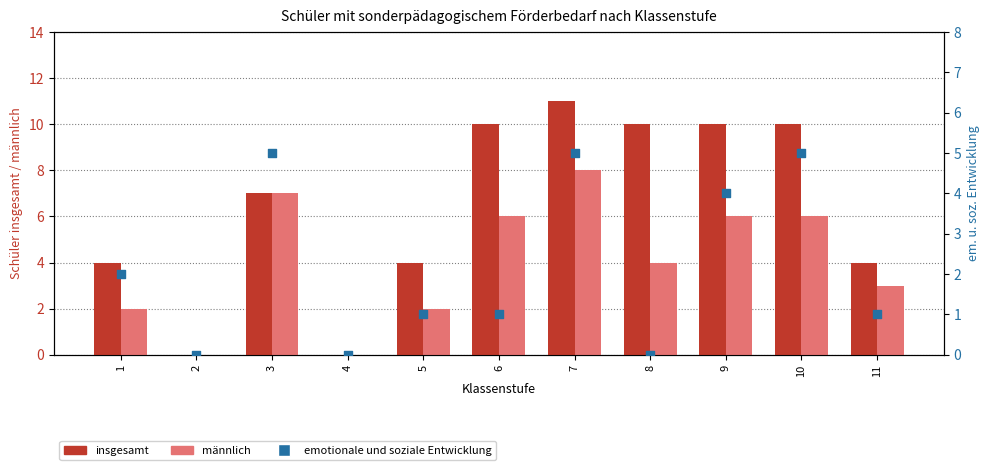

At which category is the sum across all series the highest?

7